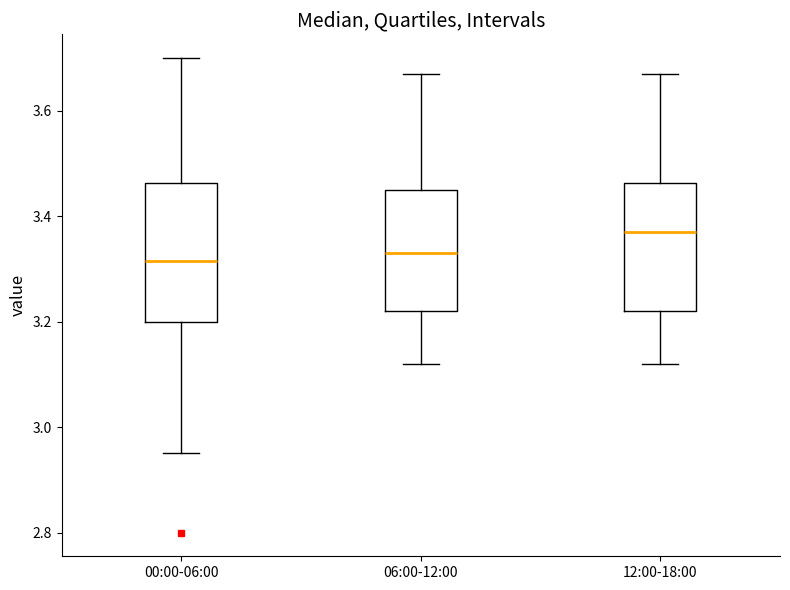

Where is the lower edge of the box for 12:00-18:00 on the y-axis? The values are not printed on the chart, so give them approximately, as read against the axis.

3.22